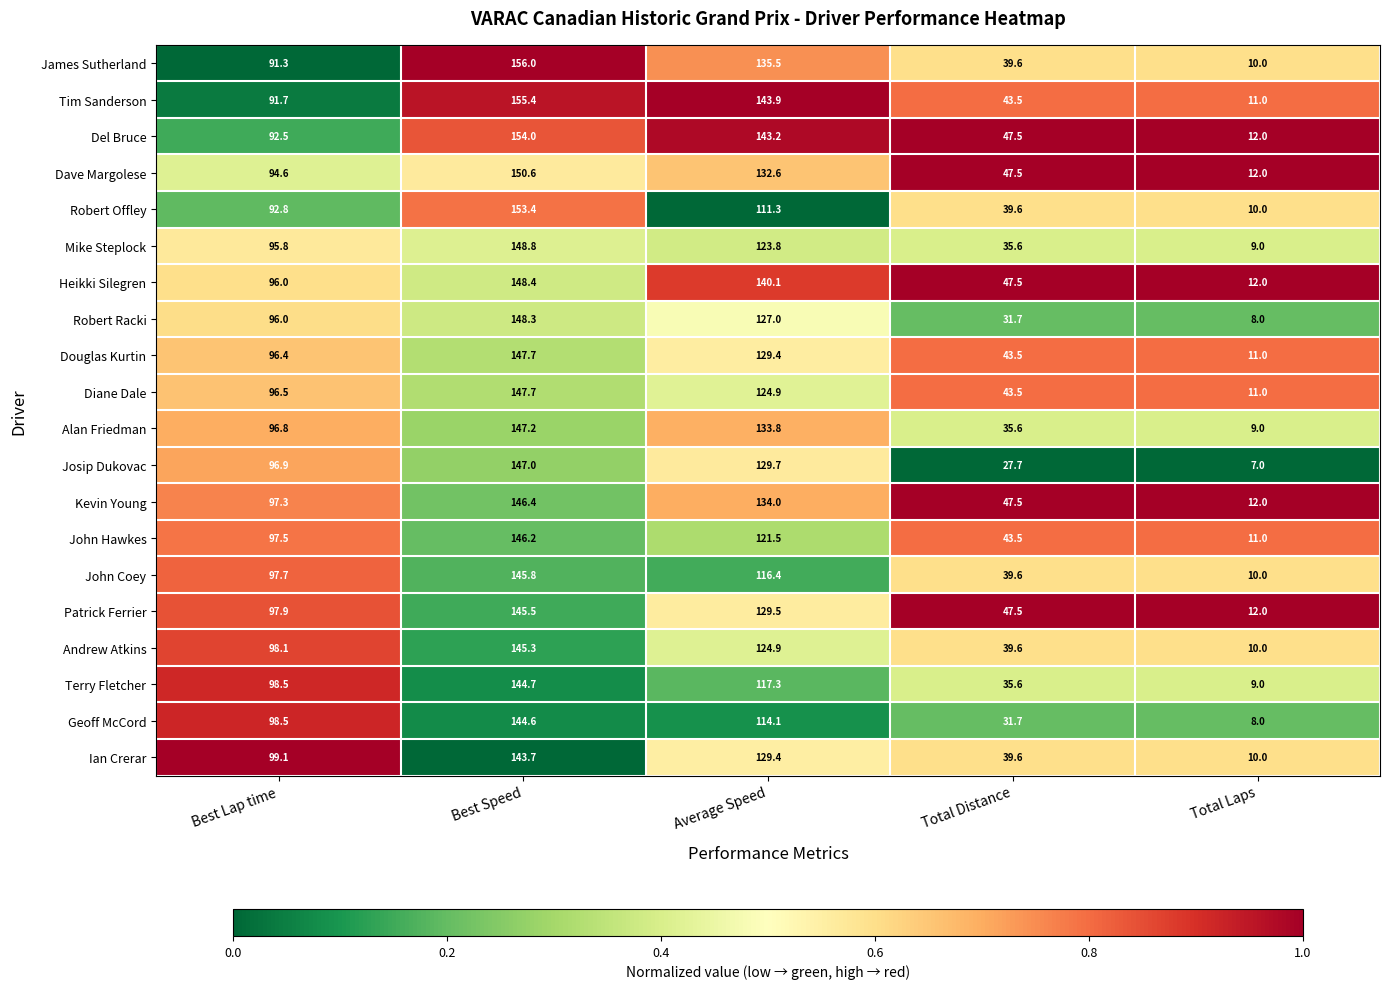

Rank the categories by Ian Crerar value from highest to lowest.

Best Speed, Average Speed, Best Lap time, Total Distance, Total Laps